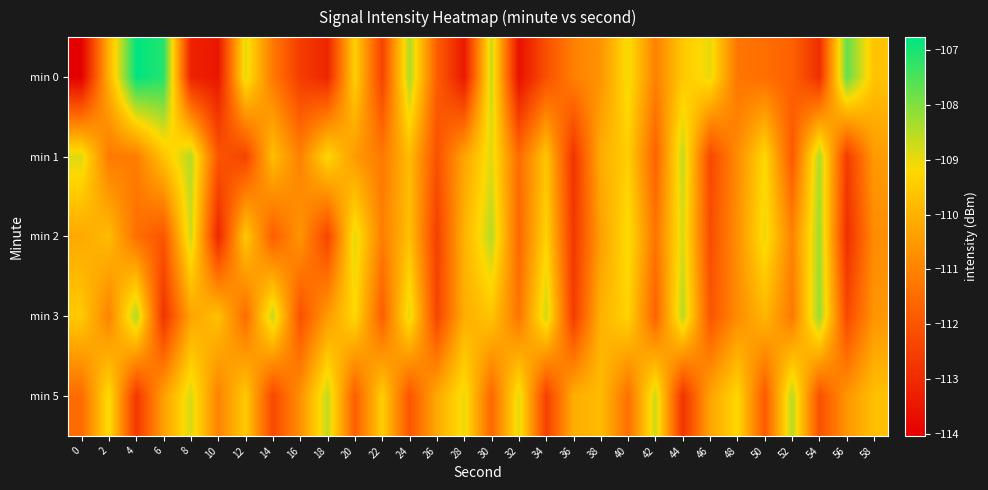

Rank the series at 54 from highest to lowest value.

min 3, min 2, min 1, min 5, min 0